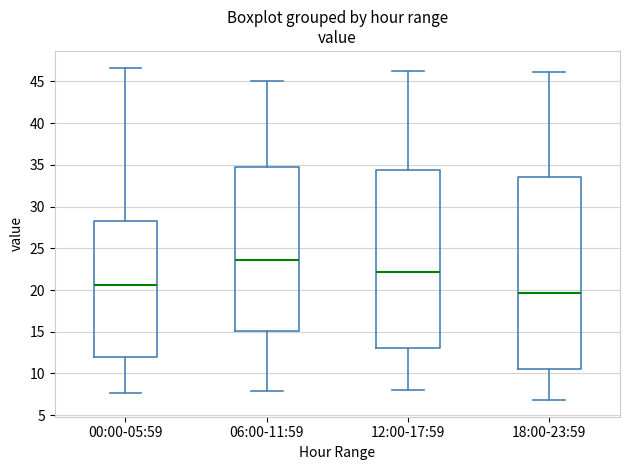

Reading left to right, read every box against the y-axis: the position of its median line, the range the box covers, and the ends of its whiskers. The values are not printed on the chart, so give them approximately, as read against the axis.

00:00-05:59: median 20.5, box 12.0 to 28.0, whiskers 7.5 to 46.5
06:00-11:59: median 23.5, box 15.0 to 34.5, whiskers 8.0 to 45.0
12:00-17:59: median 22.0, box 13.0 to 34.5, whiskers 8.0 to 46.0
18:00-23:59: median 19.5, box 10.5 to 33.5, whiskers 7.0 to 46.0